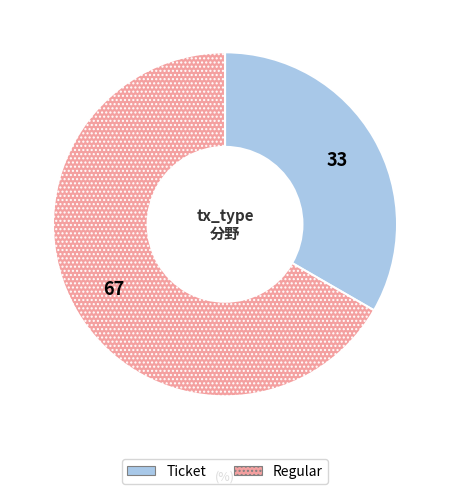

Is it true that Regular is 67% of the pie?

True